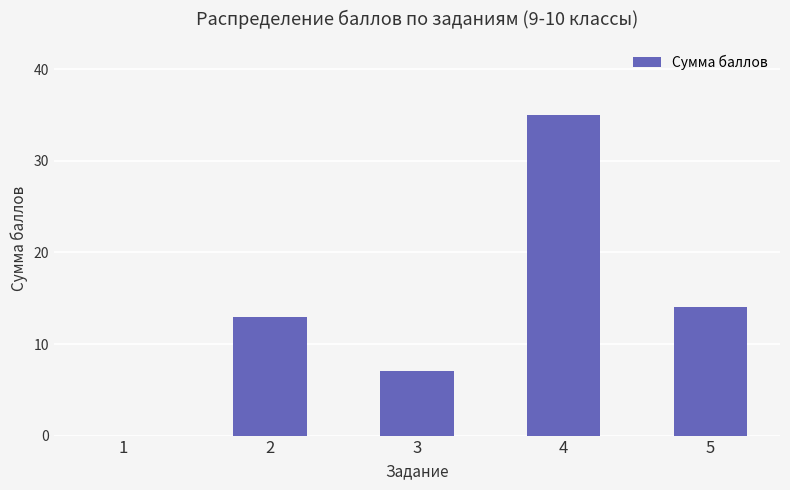

What is the sum of all values?

69